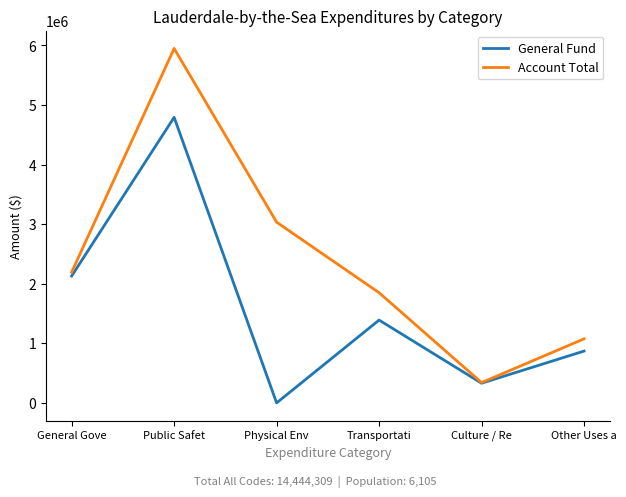

List the series in order of their overall mean, highest first.

Account Total, General Fund